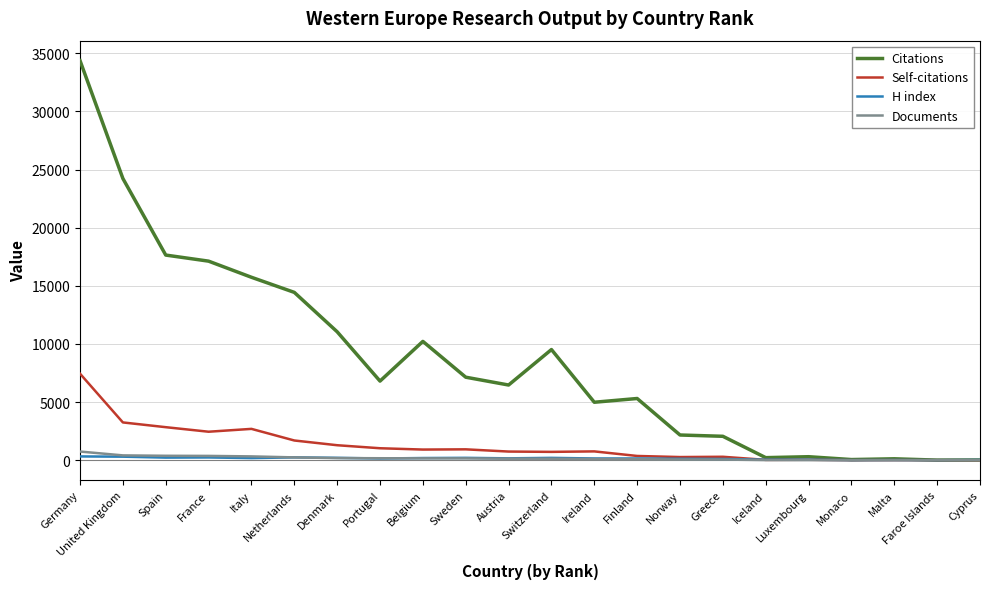

Is it true that Citations equals 47951 at Germany?

False